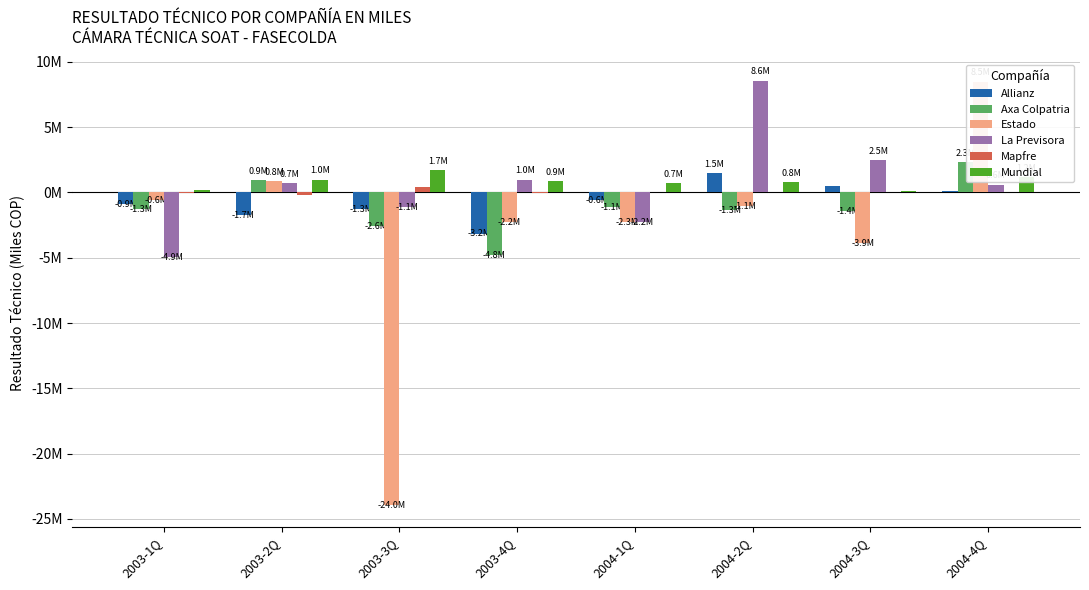

How many bars are there in each group?

6